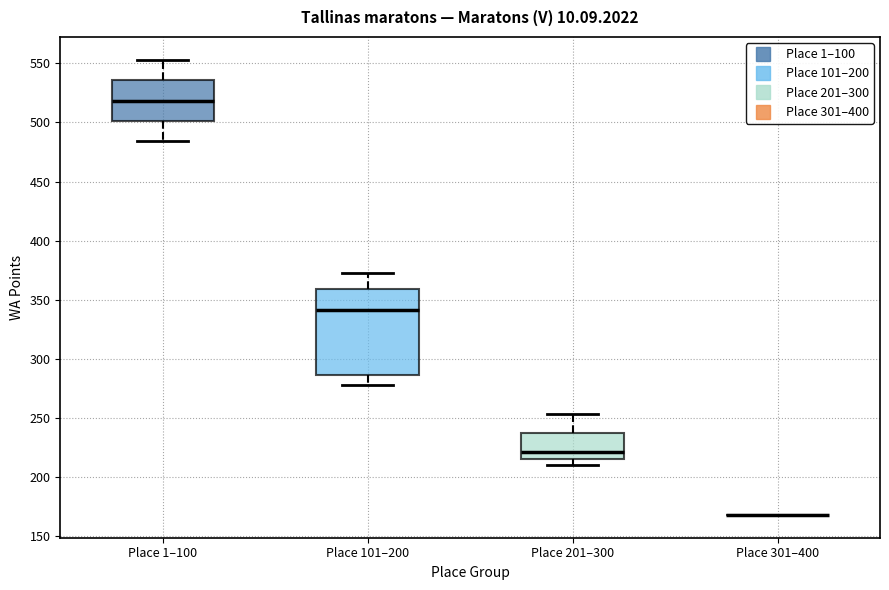

Where does the lower whisker of the box for Place 101–200 end on the y-axis? The values are not printed on the chart, so give them approximately, as read against the axis.

280